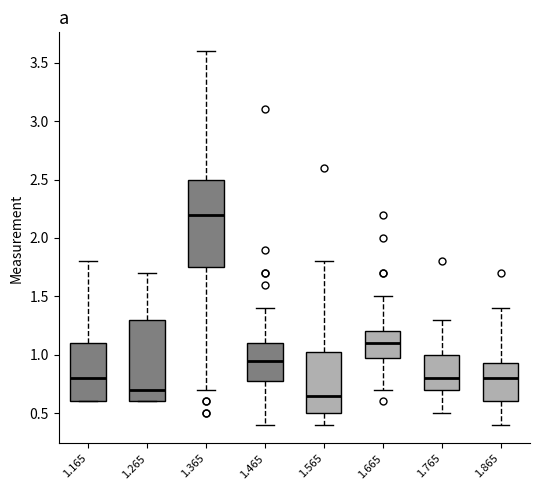

Reading left to right, read every box against the y-axis: the position of its median line, the range the box covers, and the ends of its whiskers. The values are not printed on the chart, so give them approximately, as read against the axis.

1.165: median 0.80, box 0.60 to 1.10, whiskers 0.60 to 1.80
1.265: median 0.70, box 0.60 to 1.30, whiskers 0.60 to 1.70
1.365: median 2.20, box 1.75 to 2.50, whiskers 0.70 to 3.60
1.465: median 0.95, box 0.80 to 1.10, whiskers 0.40 to 1.40
1.565: median 0.65, box 0.50 to 1.05, whiskers 0.40 to 1.80
1.665: median 1.10, box 1.00 to 1.20, whiskers 0.70 to 1.50
1.765: median 0.80, box 0.70 to 1.00, whiskers 0.50 to 1.30
1.865: median 0.80, box 0.60 to 0.95, whiskers 0.40 to 1.40